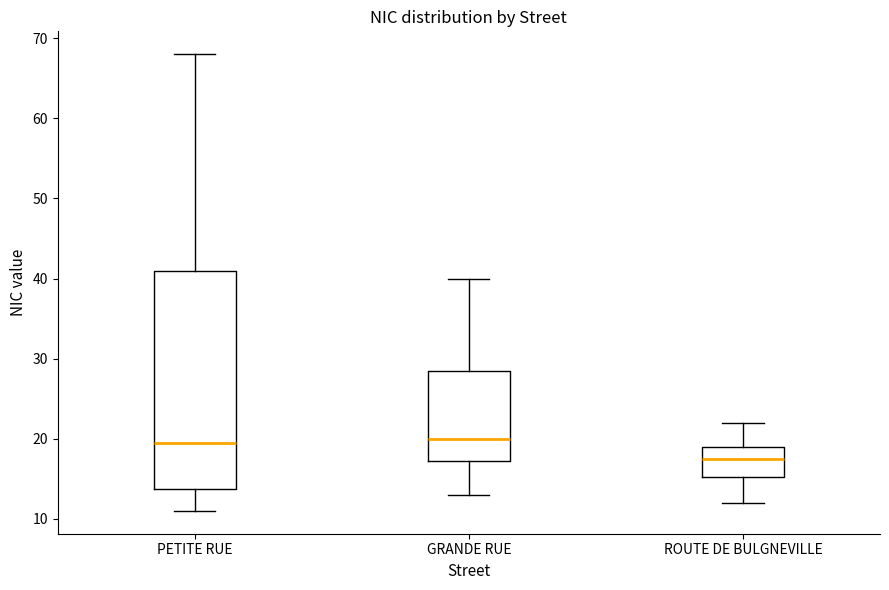

Reading left to right, transcribe this box plot: for each box, give where its median line is, the range the box spans, and where its two whiskers end, as read against the y-axis. The values are not printed on the chart, so give them approximately, as read against the axis.

PETITE RUE: median 20, box 14 to 41, whiskers 11 to 68
GRANDE RUE: median 20, box 17 to 29, whiskers 13 to 40
ROUTE DE BULGNEVILLE: median 18, box 15 to 19, whiskers 12 to 22